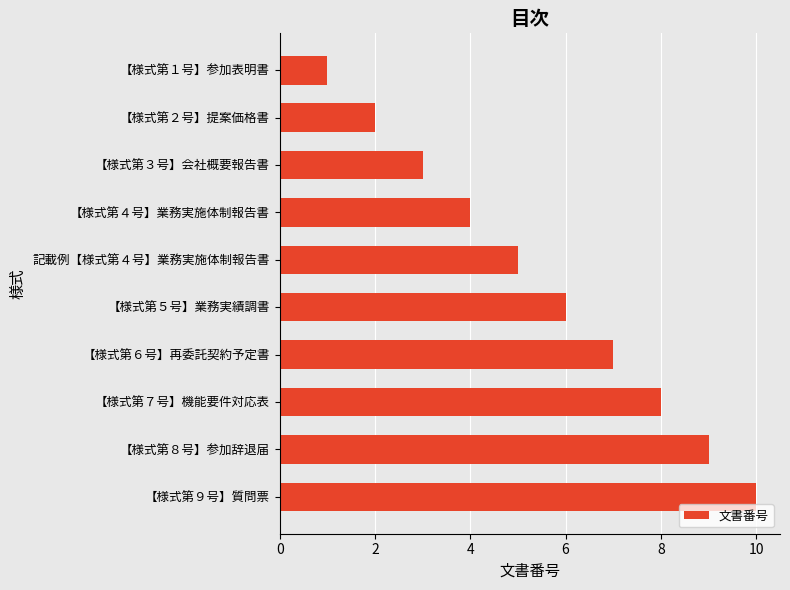

What is the label of the 1st bar from the top?

【様式第１号】参加表明書